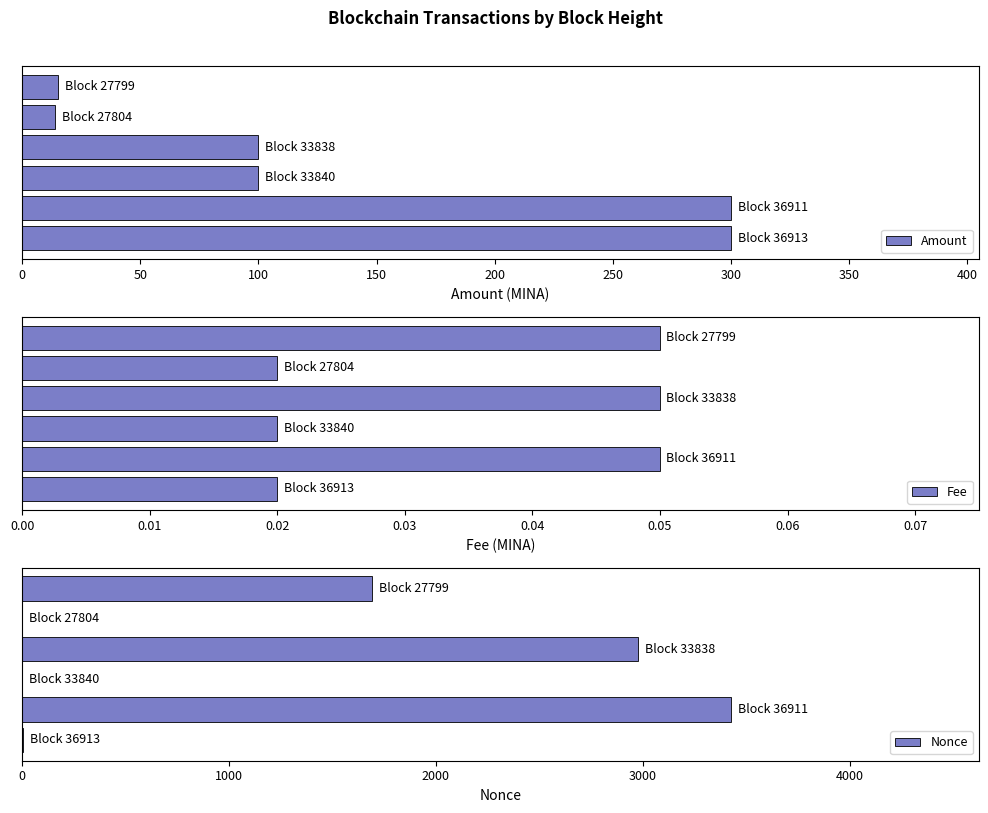

What is the sum of all Nonce values?

8093